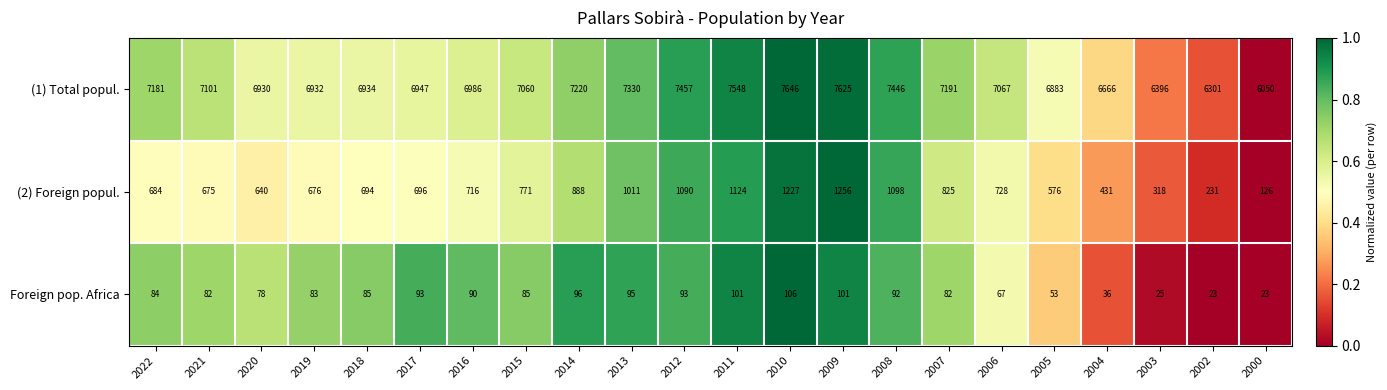

True or false: (2) Foreign popul. has a value of 289 at 2015.

False